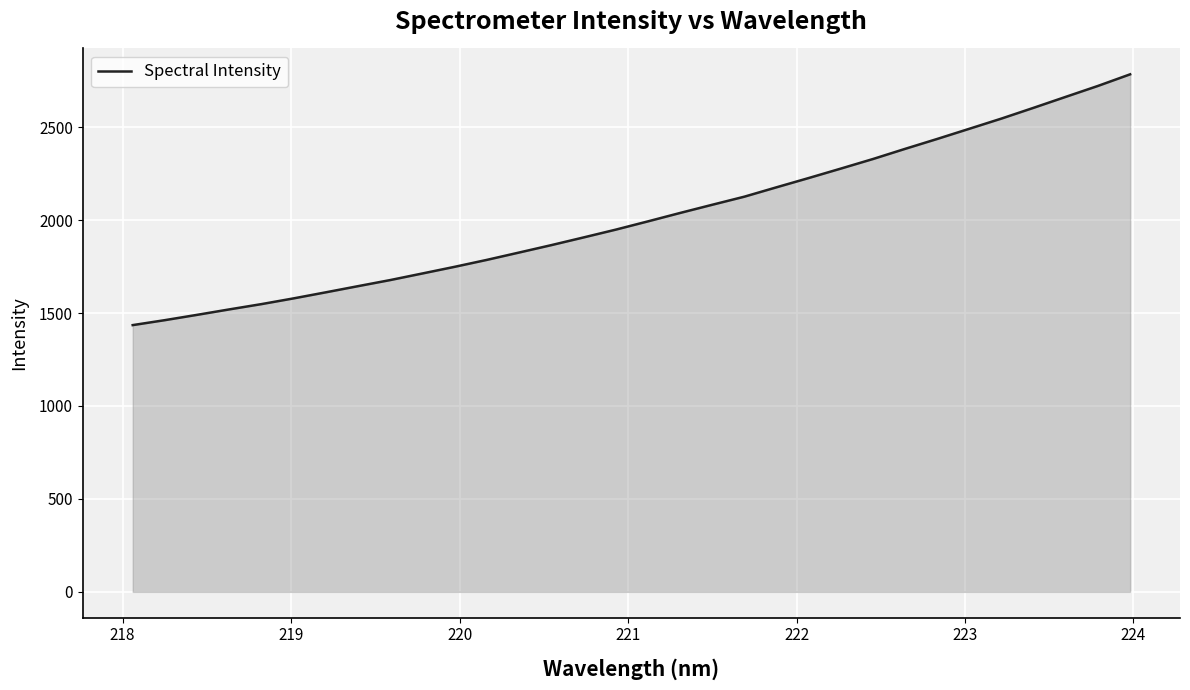

What is the difference between the maximum and minimum values?

1349.2